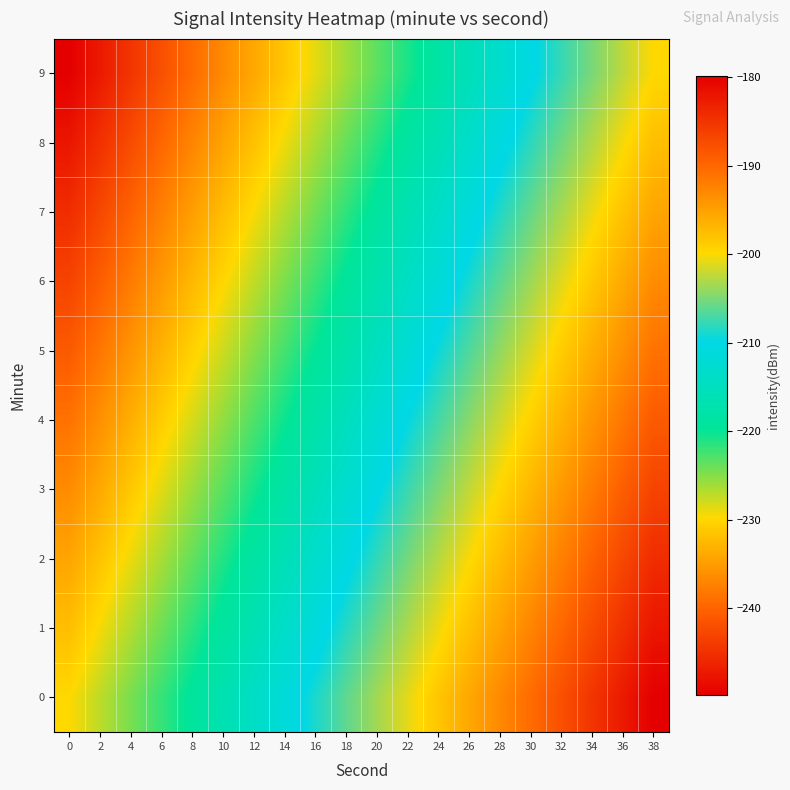

Reading right to left, list all the values displayed in this chart.

0: 38=-179.8	36=-182.5	34=-185.1	32=-187.7	30=-190.4	28=-193.0	26=-195.6	24=-198.2	22=-200.9	20=-203.5	18=-206.1	16=-208.8	14=-211.4	12=-214.0	10=-216.7	8=-219.3	6=-221.9	4=-224.6	2=-227.2	0=-229.8
1: 38=-182.0	36=-184.7	34=-187.3	32=-189.9	30=-192.6	28=-195.2	26=-197.8	24=-200.5	22=-203.1	20=-205.7	18=-208.4	16=-211.0	14=-213.6	12=-216.3	10=-218.9	8=-221.5	6=-224.2	4=-226.8	2=-229.4	0=-232.0
2: 38=-184.3	36=-186.9	34=-189.5	32=-192.2	30=-194.8	28=-197.4	26=-200.1	24=-202.7	22=-205.3	20=-208.0	18=-210.6	16=-213.2	14=-215.8	12=-218.5	10=-221.1	8=-223.7	6=-226.4	4=-229.0	2=-231.6	0=-234.3
3: 38=-186.5	36=-189.1	34=-191.8	32=-194.4	30=-197.0	28=-199.7	26=-202.3	24=-204.9	22=-207.5	20=-210.2	18=-212.8	16=-215.4	14=-218.1	12=-220.7	10=-223.3	8=-226.0	6=-228.6	4=-231.2	2=-233.9	0=-236.5
4: 38=-188.7	36=-191.3	34=-194.0	32=-196.6	30=-199.2	28=-201.9	26=-204.5	24=-207.1	22=-209.8	20=-212.4	18=-215.0	16=-217.7	14=-220.3	12=-222.9	10=-225.6	8=-228.2	6=-230.8	4=-233.5	2=-236.1	0=-238.7
5: 38=-190.9	36=-193.6	34=-196.2	32=-198.8	30=-201.5	28=-204.1	26=-206.7	24=-209.4	22=-212.0	20=-214.6	18=-217.3	16=-219.9	14=-222.5	12=-225.1	10=-227.8	8=-230.4	6=-233.0	4=-235.7	2=-238.3	0=-240.9
6: 38=-193.2	36=-195.8	34=-198.4	32=-201.1	30=-203.7	28=-206.3	26=-208.9	24=-211.6	22=-214.2	20=-216.8	18=-219.5	16=-222.1	14=-224.7	12=-227.4	10=-230.0	8=-232.6	6=-235.3	4=-237.9	2=-240.5	0=-243.2
7: 38=-195.4	36=-198.0	34=-200.6	32=-203.3	30=-205.9	28=-208.5	26=-211.2	24=-213.8	22=-216.4	20=-219.1	18=-221.7	16=-224.3	14=-227.0	12=-229.6	10=-232.2	8=-234.9	6=-237.5	4=-240.1	2=-242.8	0=-245.4
8: 38=-197.6	36=-200.2	34=-202.9	32=-205.5	30=-208.1	28=-210.8	26=-213.4	24=-216.0	22=-218.7	20=-221.3	18=-223.9	16=-226.6	14=-229.2	12=-231.8	10=-234.4	8=-237.1	6=-239.7	4=-242.3	2=-245.0	0=-247.6
9: 38=-199.8	36=-202.5	34=-205.1	32=-207.7	30=-210.4	28=-213.0	26=-215.6	24=-218.2	22=-220.9	20=-223.5	18=-226.1	16=-228.8	14=-231.4	12=-234.0	10=-236.7	8=-239.3	6=-241.9	4=-244.6	2=-247.2	0=-249.8